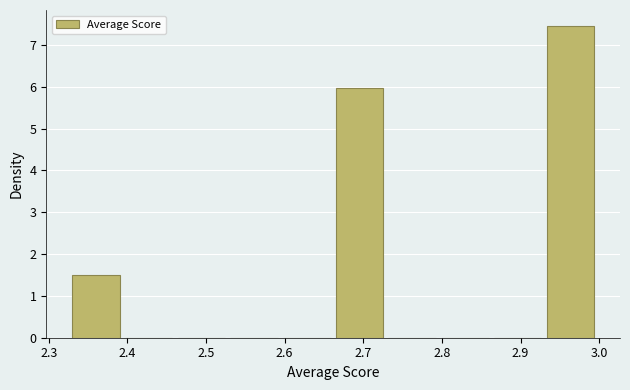

Which range on the x-axis has the tallest bar?

2.933 to 3.000